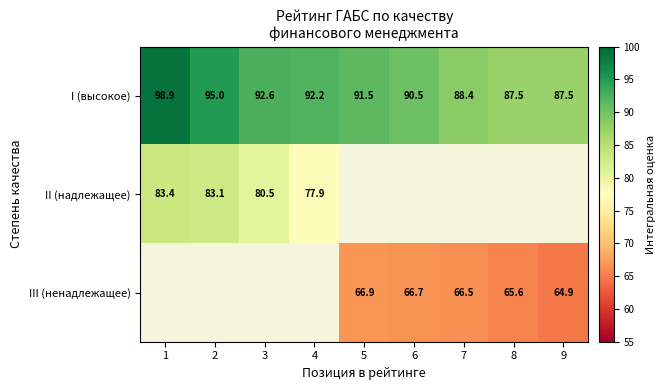

What is the average value of the I (высокое) series?

91.6